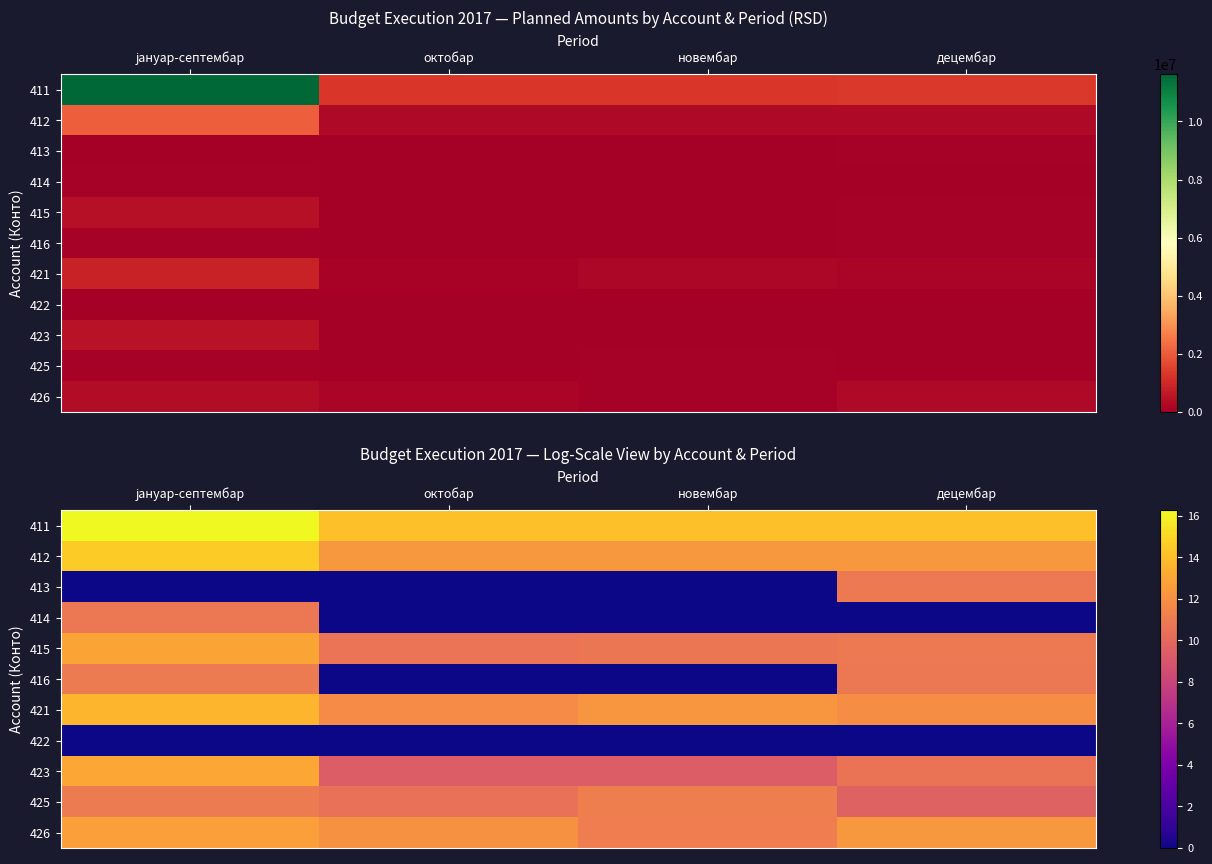

What is the lowest value of the 412 series?

12.3